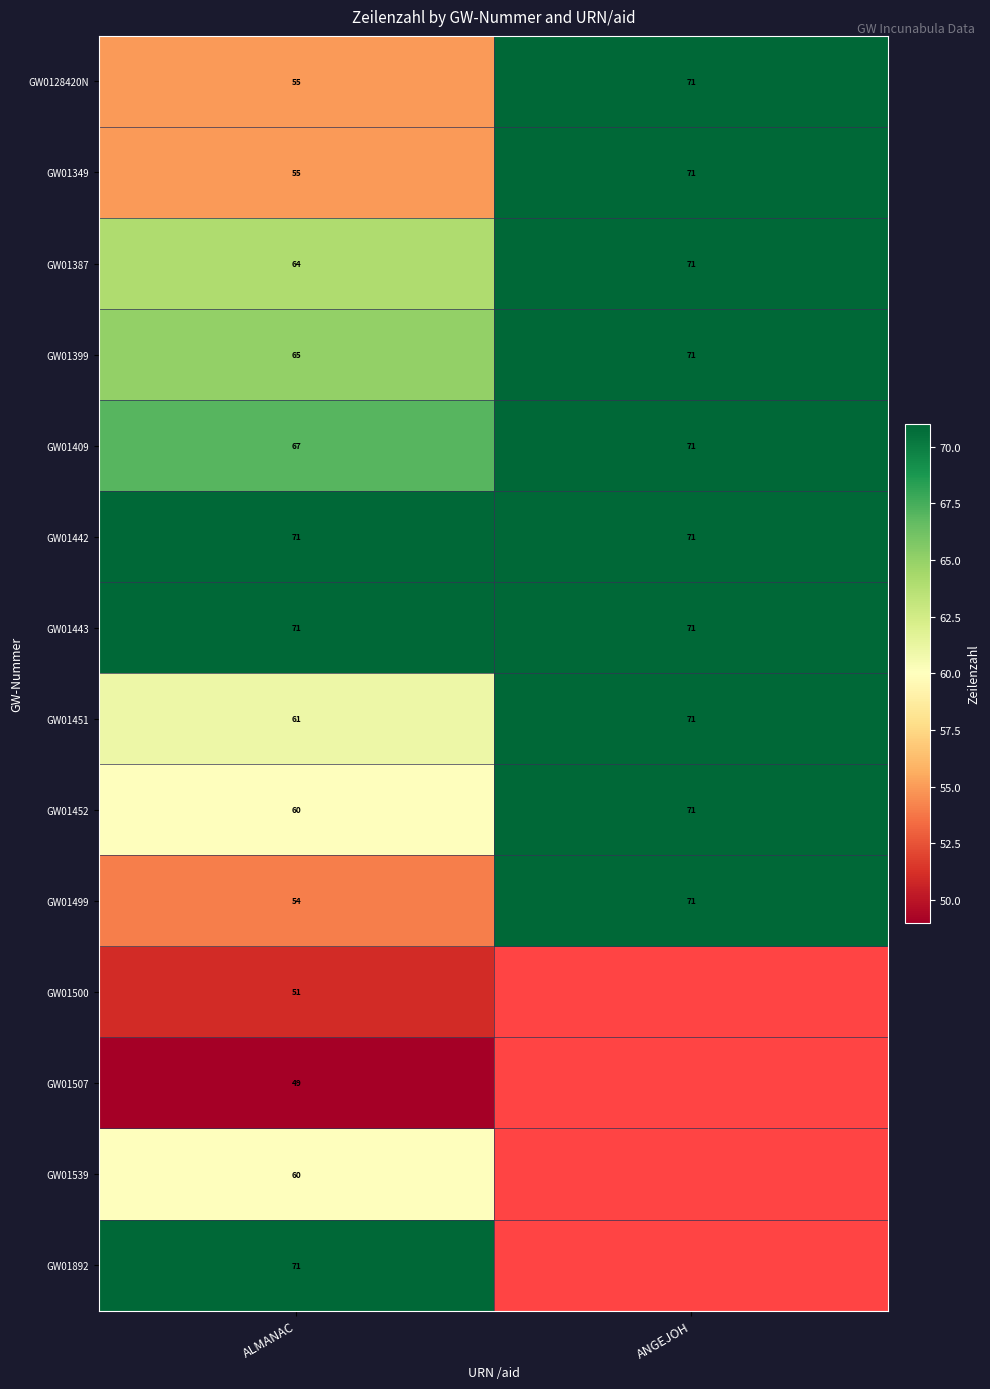

What is the sum of all GW01409 values?

138